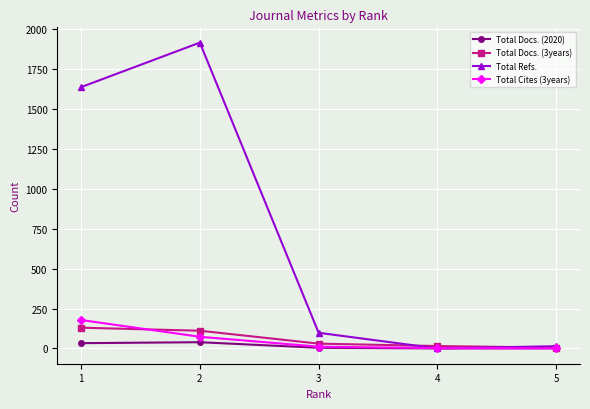

What value does the Total Docs. (2020) series have at 1?

33